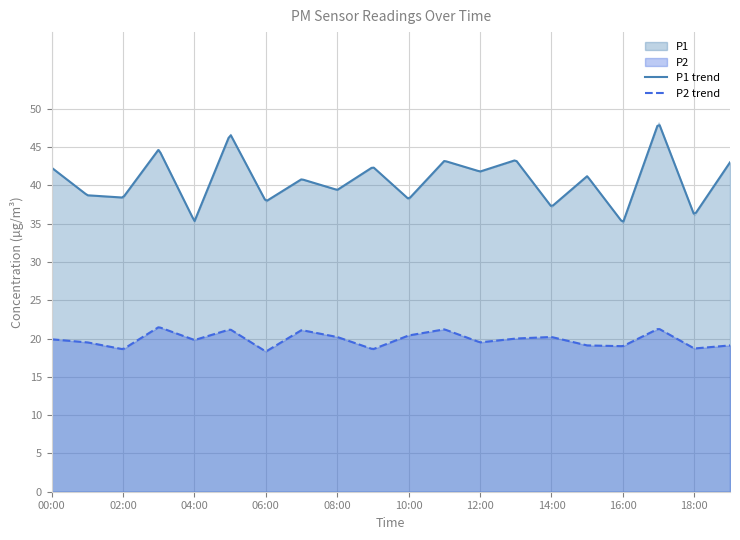

Rank the series by their average value, from lowest to highest.

P2, P1